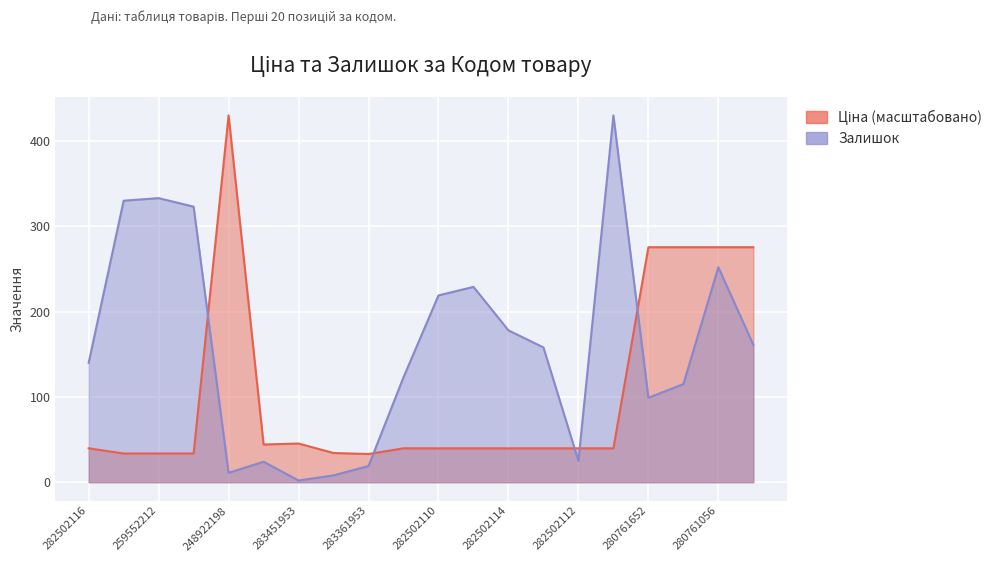

True or false: Ціна has a value of 33.7 at 259552189.

True